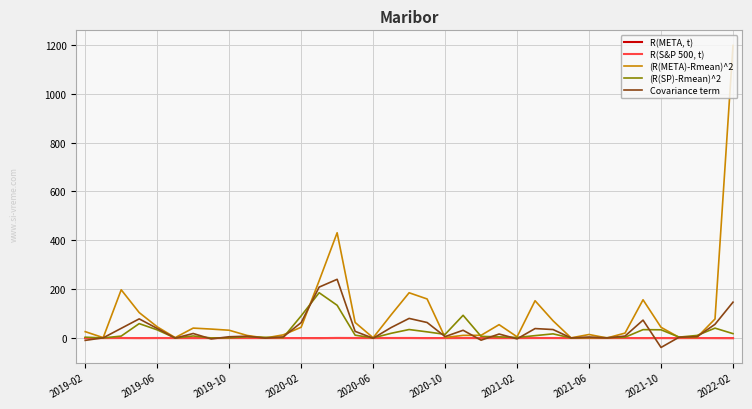

What are all the series names shown in the legend?

R(META, t), R(S&P 500, t), (R(META)-Rmean)^2, (R(SP)-Rmean)^2, Covariance term